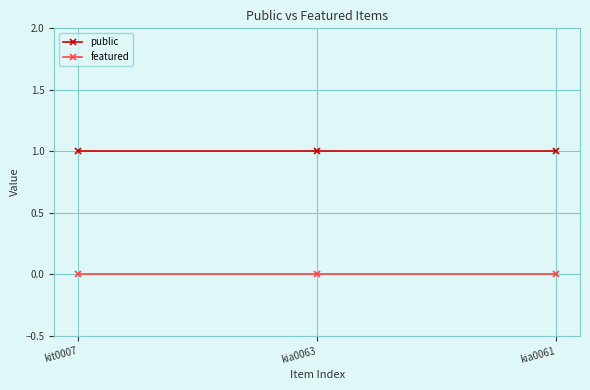

Rank the series by their average value, from lowest to highest.

featured, public